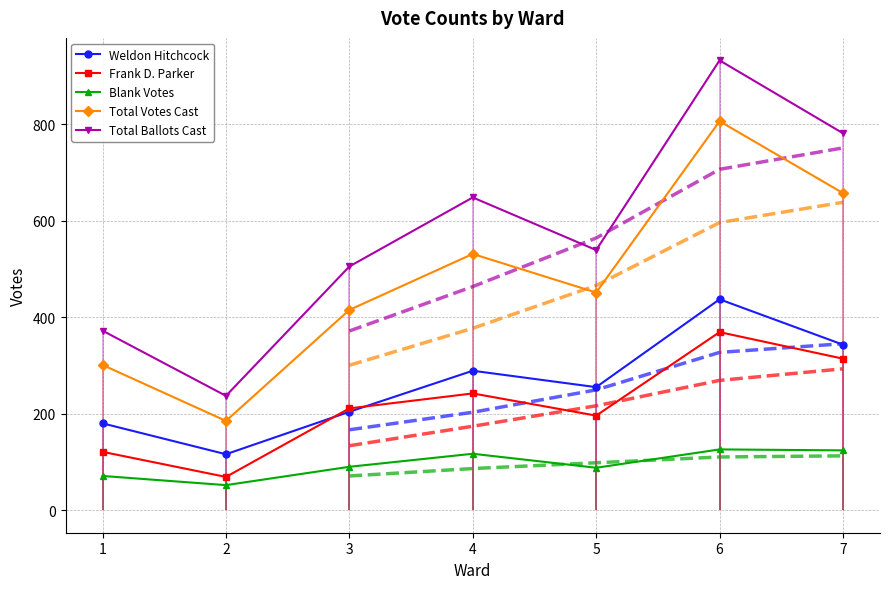

What is the difference between the maximum and minimum values in the Frank D. Parker series?

300